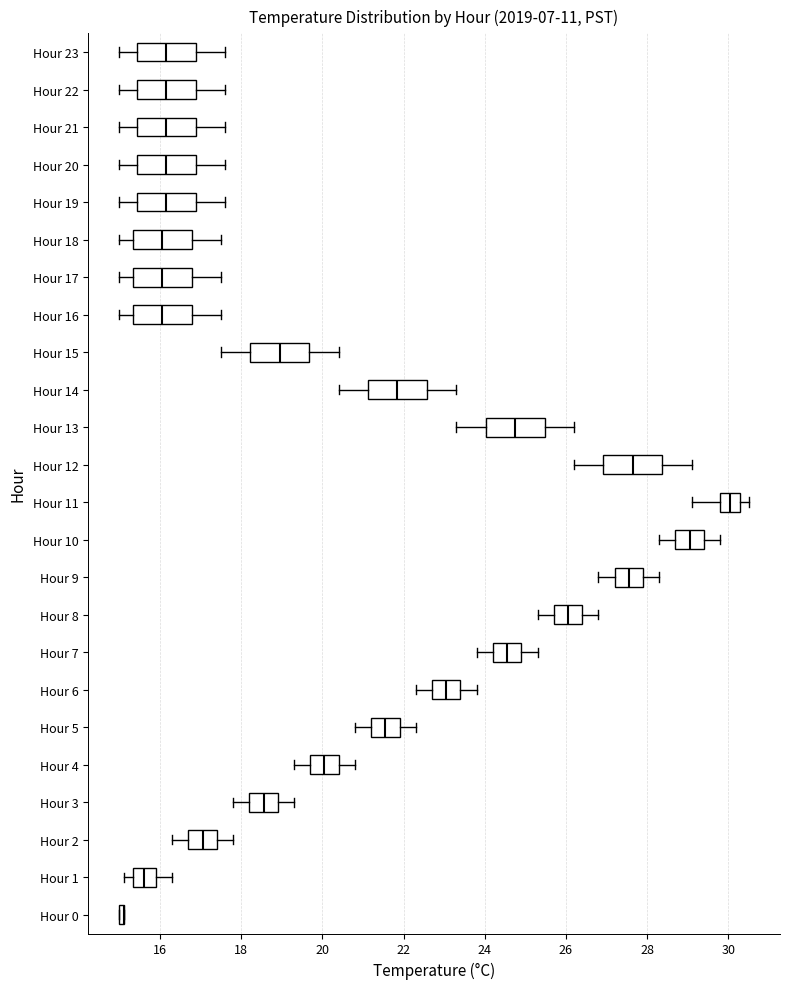

Where does the median line of the box for Hour 7 sit on the x-axis? The values are not printed on the chart, so give them approximately, as read against the axis.

24.6